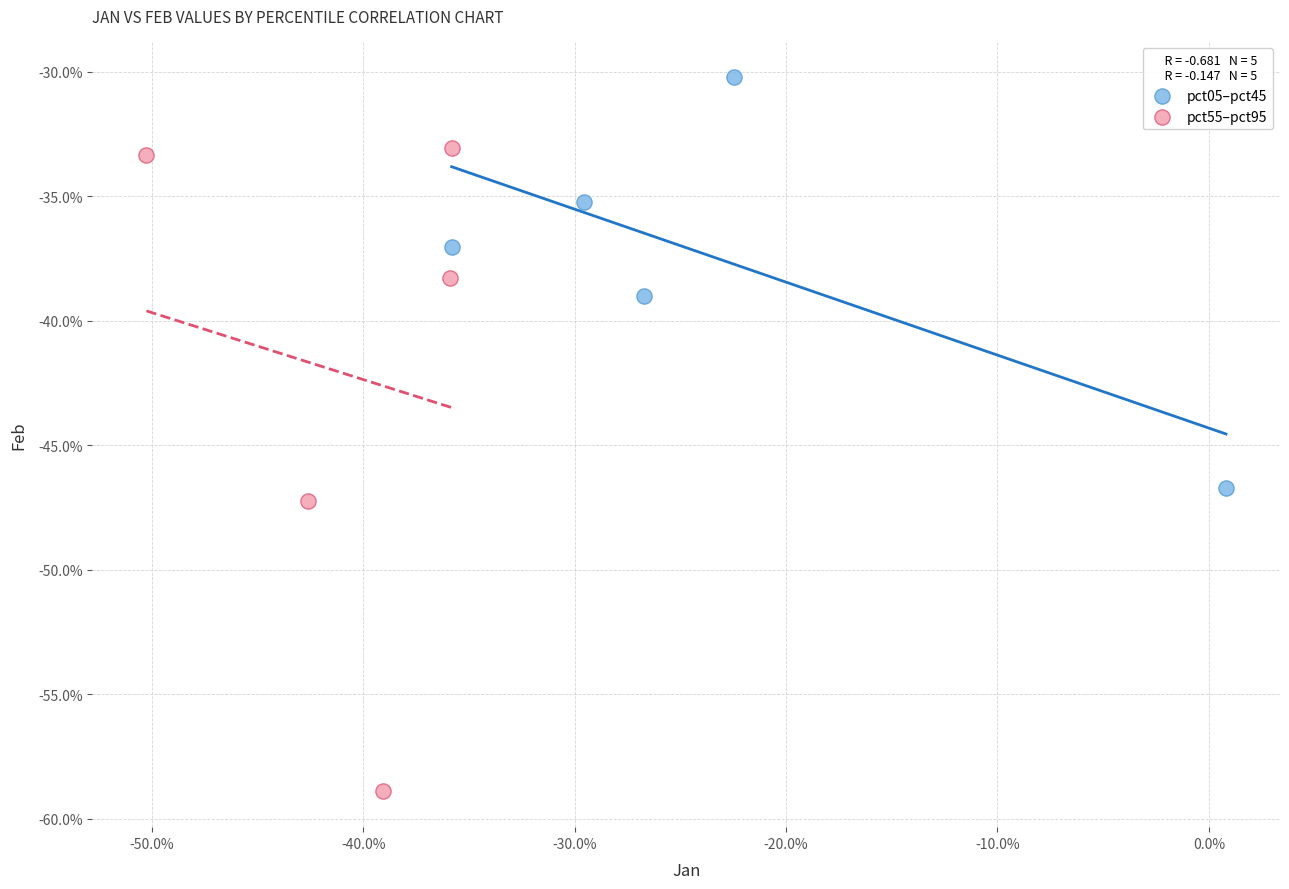

Which series has the widest spread of Y values?

pct55–pct95